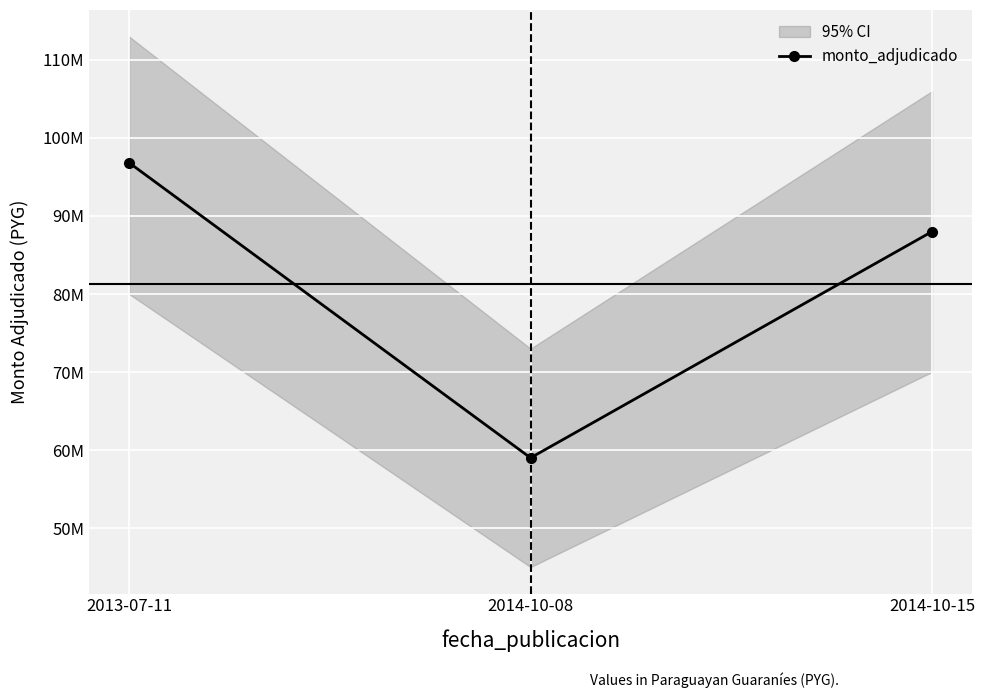

What is the maximum value shown in the chart?

96825400